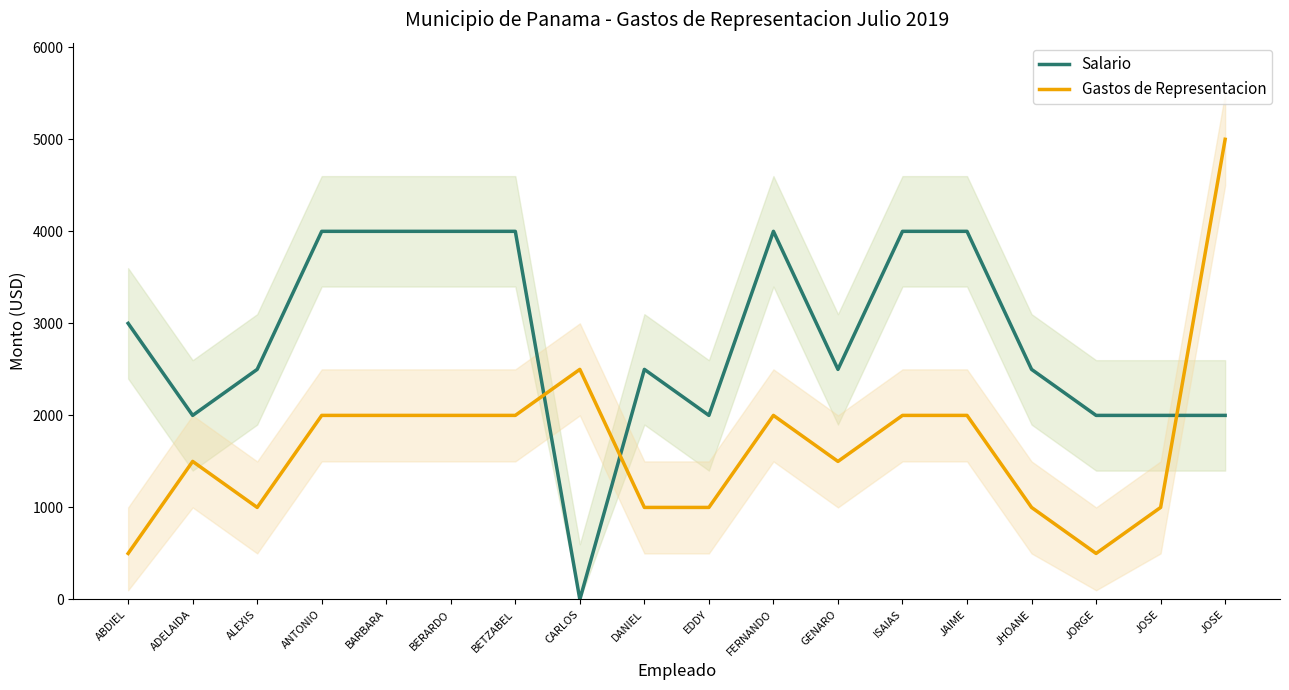

At how many categories does at least one series exceed 2187?

14